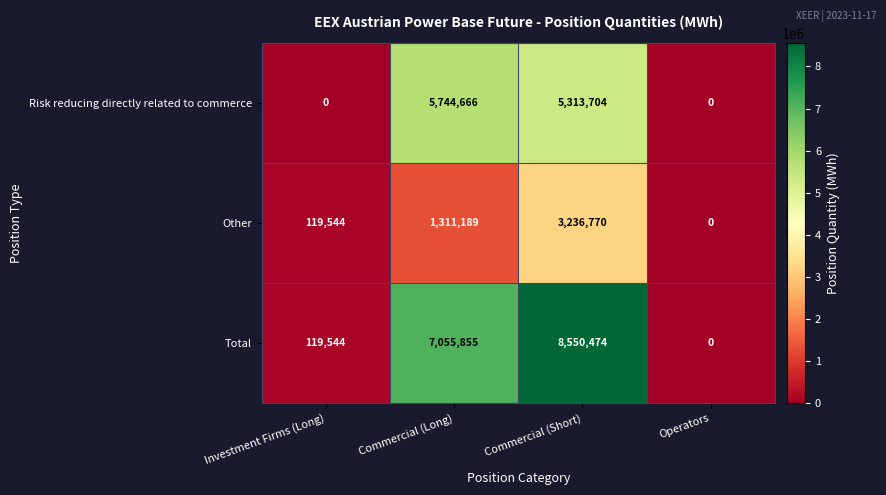

What is the maximum value shown in the chart?

8550474